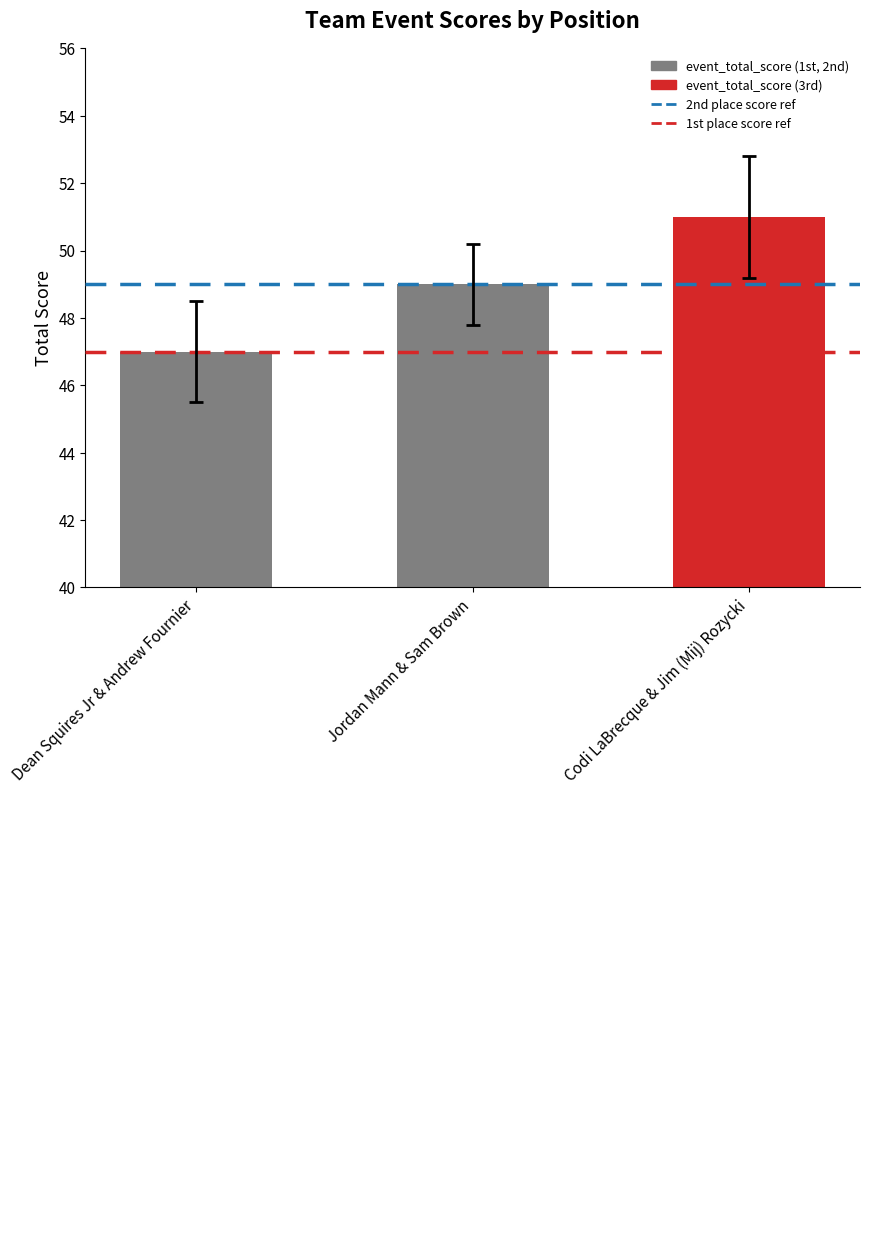

What position from the right is Dean Squires Jr & Andrew Fournier?

3